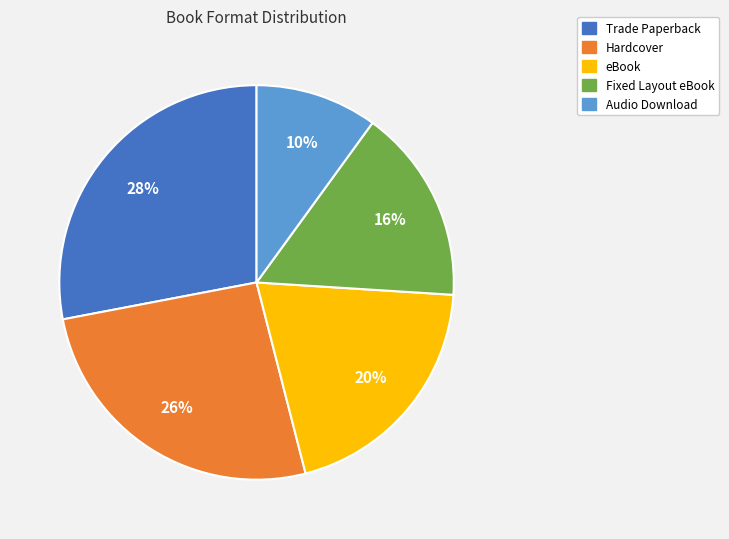

Combined, do Fixed Layout eBook and Audio Download account for over 50%?

No